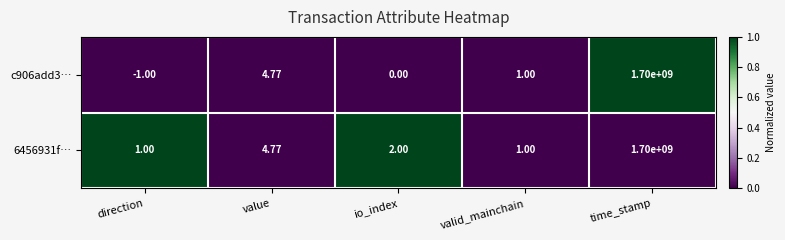

Is the value of 6456931f… at time_stamp greater than the value of c906add3… at io_index?

Yes